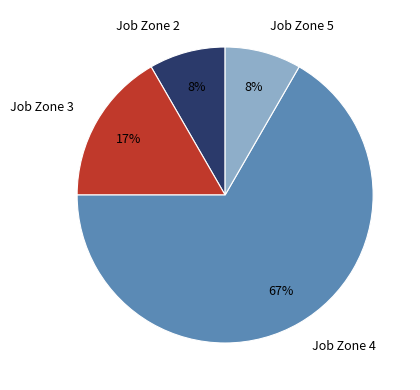

How many slices are in this pie chart?

4